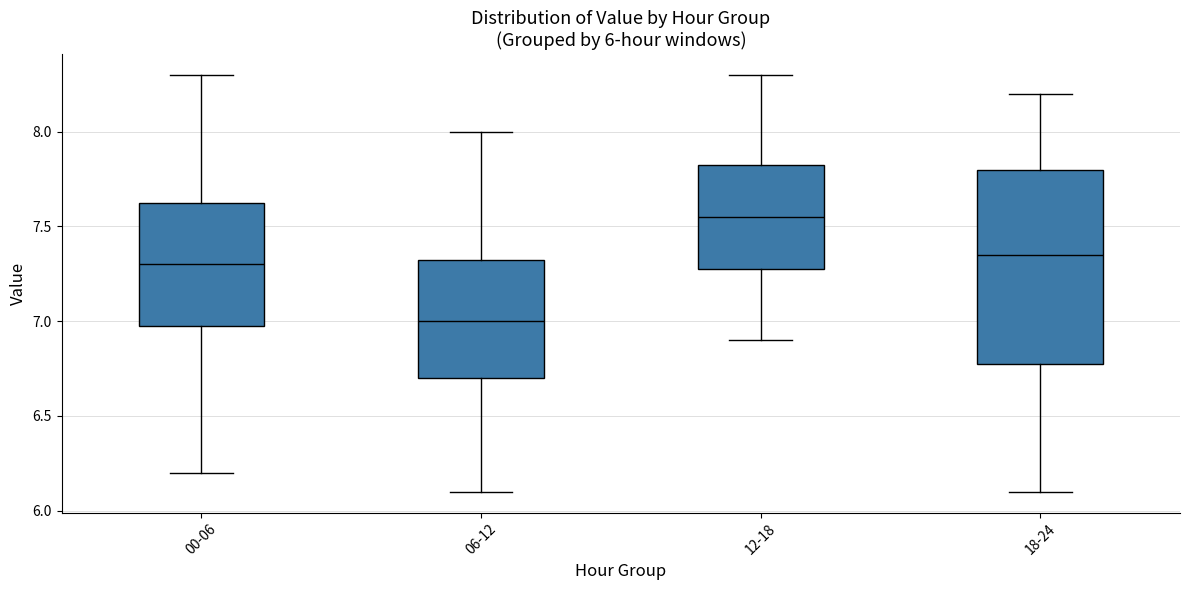

Which box is the tallest, from its lower edge to its upper edge?

18-24